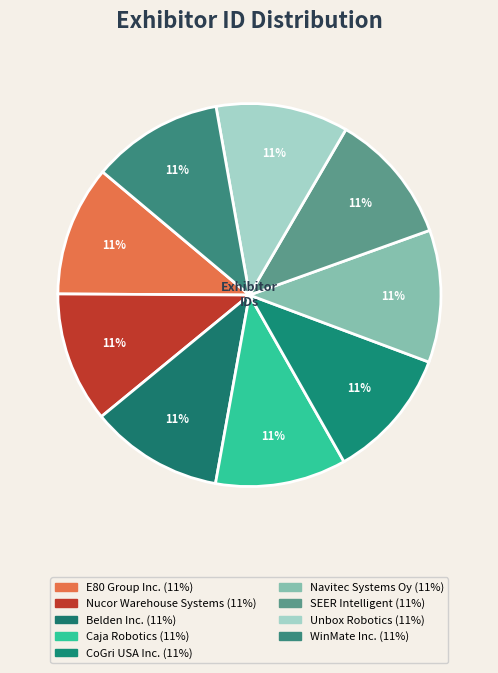

Is it true that Nucor Warehouse Systems is 21% of the pie?

False